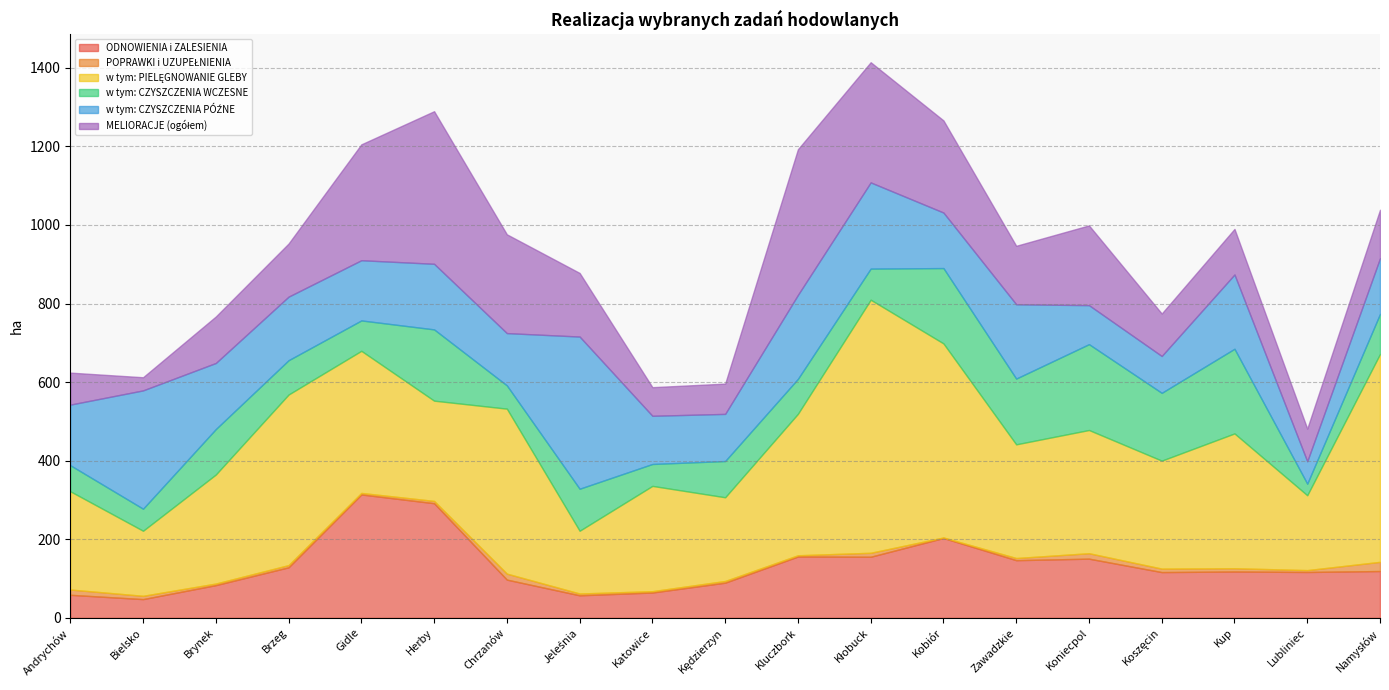

True or false: POPRAWKI i UZUPEŁNIENIA and w tym: PIELĘGNOWANIE GLEBY intersect in this chart.

False